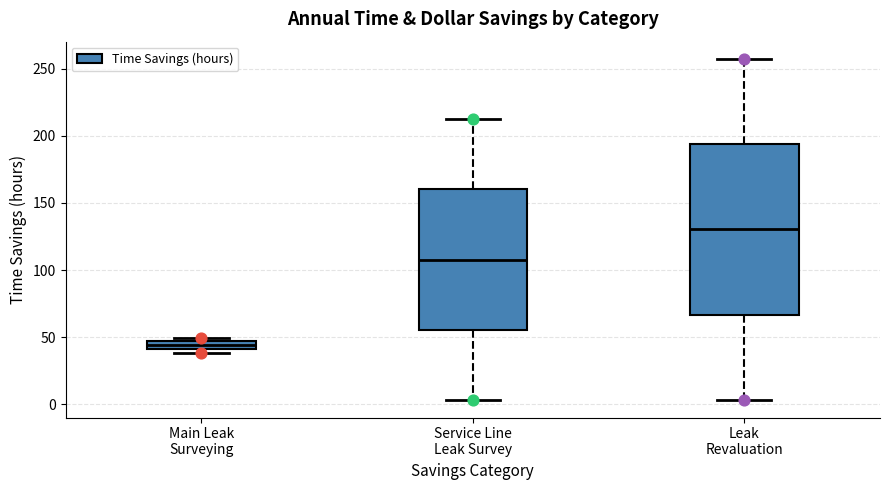

Which box has the highest median line?

Leak Revaluation